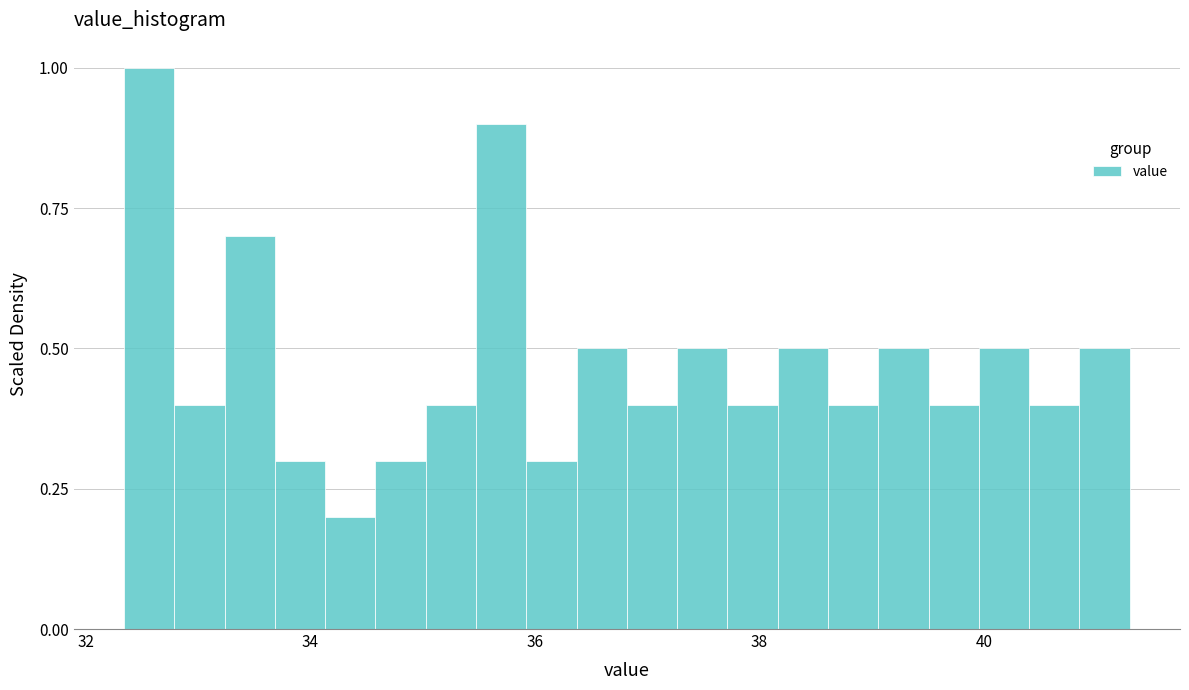

Read against the x-axis, roughly where is the centre of the tallest bar?

32.6